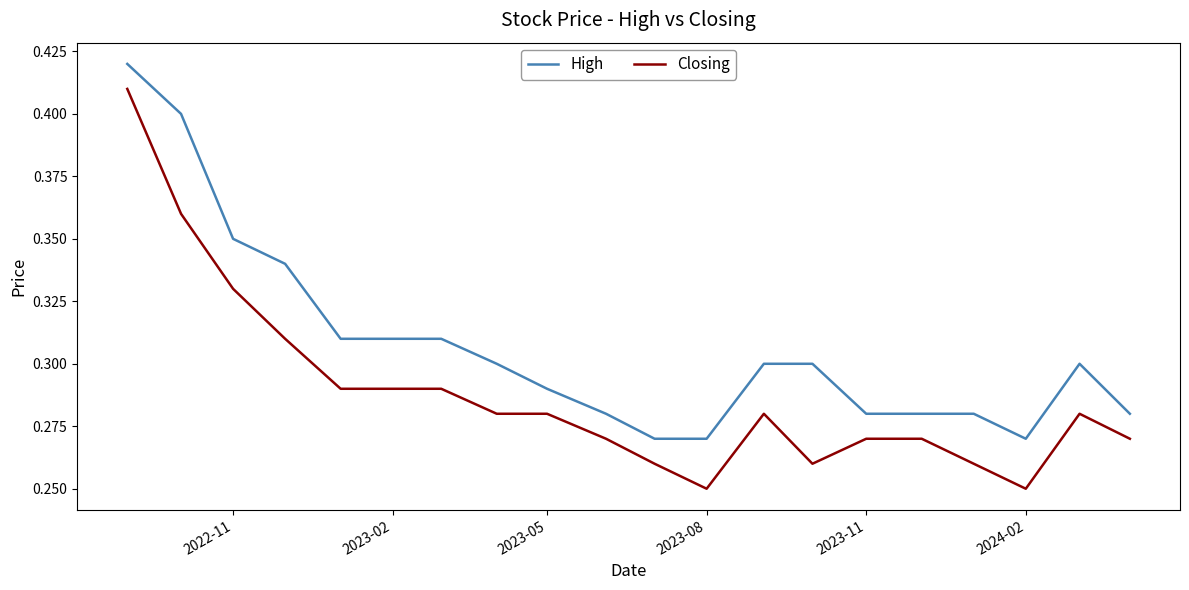

What are all the series names shown in the legend?

High, Closing